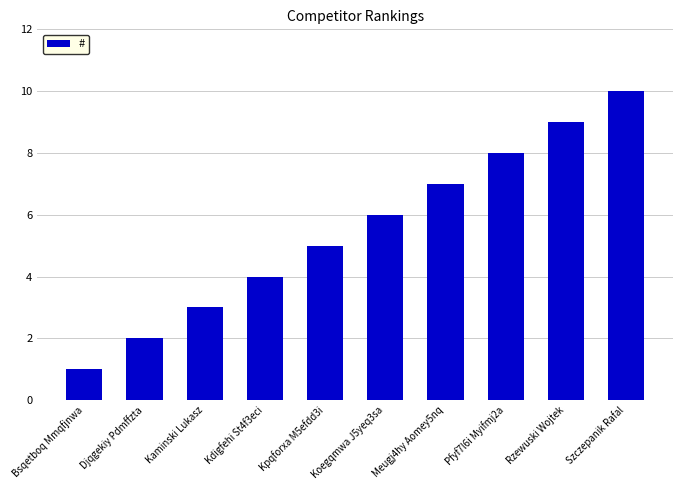

Rank the categories by value from highest to lowest.

Szczepanik Rafal, Rzewuski Wojtek, Pfyf7l6i Myifmj2a, Meugj4hy Aomey5nq, Koegqmwa J5yeq3sa, Kpqforxa M5efdd3i, Kdigfehi St4f3eci, Kaminski Lukasz, Djqgekiy Pdmffzta, Bsqetboq Mmqfjnwa